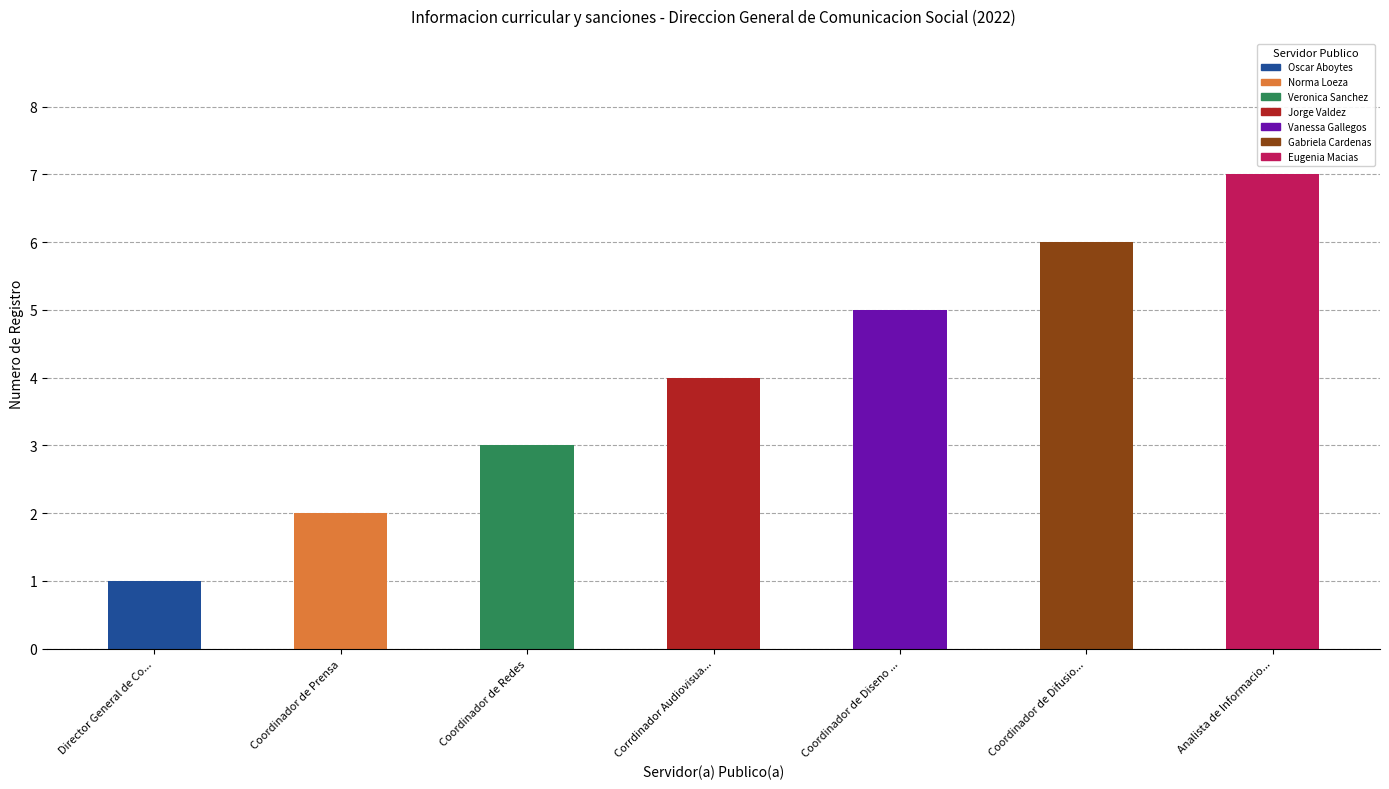

Rank the categories by value from lowest to highest.

Director General de Co..., Coordinador de Prensa, Coordinador de Redes, Corrdinador Audiovisua..., Coordinador de Diseno ..., Coordinador de Difusio..., Analista de Informacio...